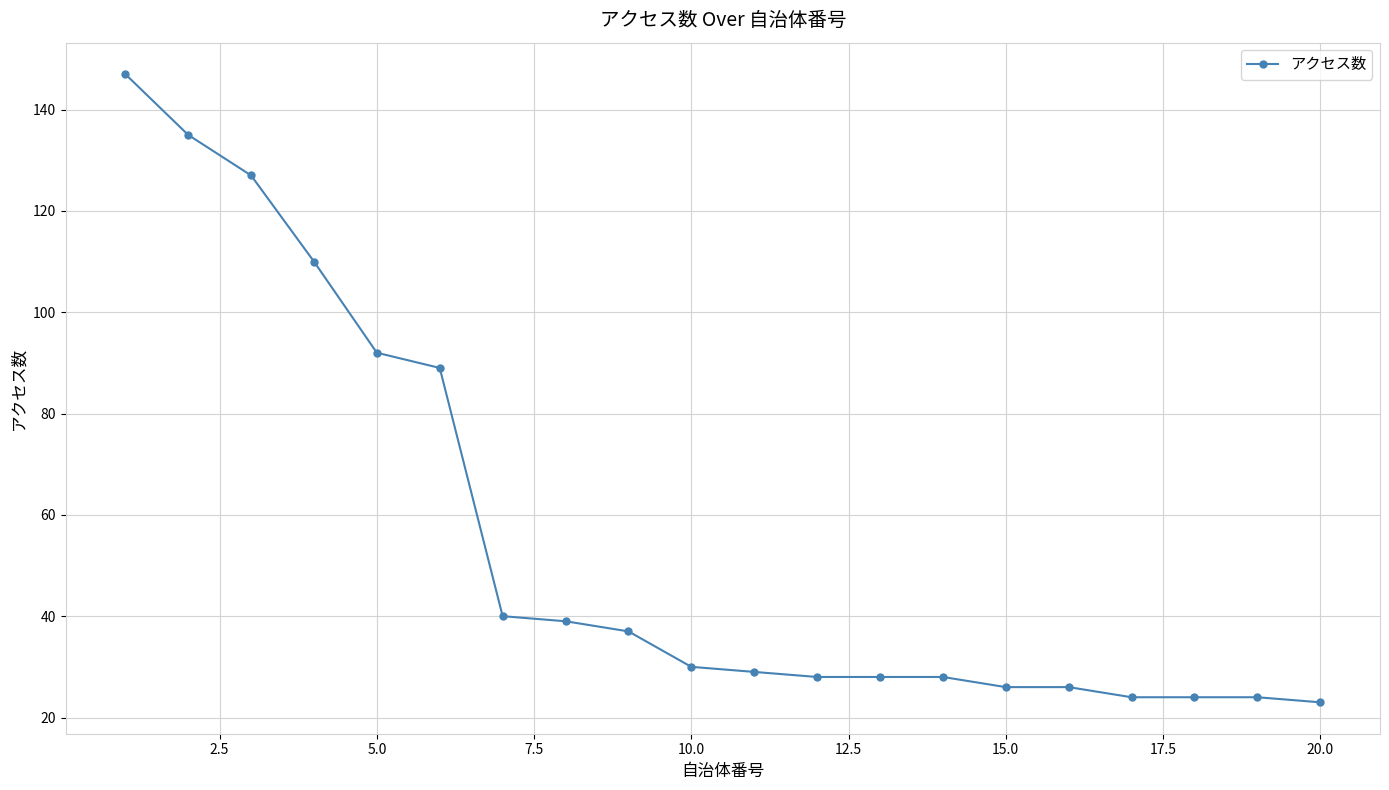

What is the value of the 3rd point from the left?

127